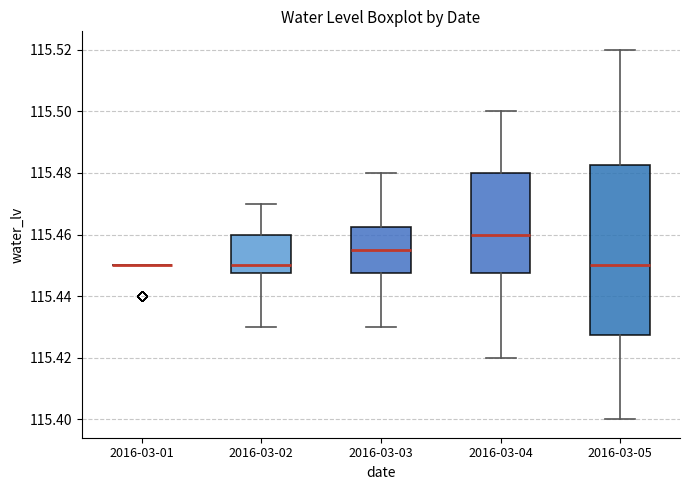

Reading left to right, transcribe this box plot: for each box, give where its median line is, the range the box spans, and where its two whiskers end, as read against the y-axis. The values are not printed on the chart, so give them approximately, as read against the axis.

2016-03-01: box collapsed to a line at 115.450, whiskers 115.450 to 115.450
2016-03-02: median 115.450, box 115.448 to 115.460, whiskers 115.430 to 115.470
2016-03-03: median 115.456, box 115.448 to 115.462, whiskers 115.430 to 115.480
2016-03-04: median 115.460, box 115.448 to 115.480, whiskers 115.420 to 115.500
2016-03-05: median 115.450, box 115.428 to 115.482, whiskers 115.400 to 115.520